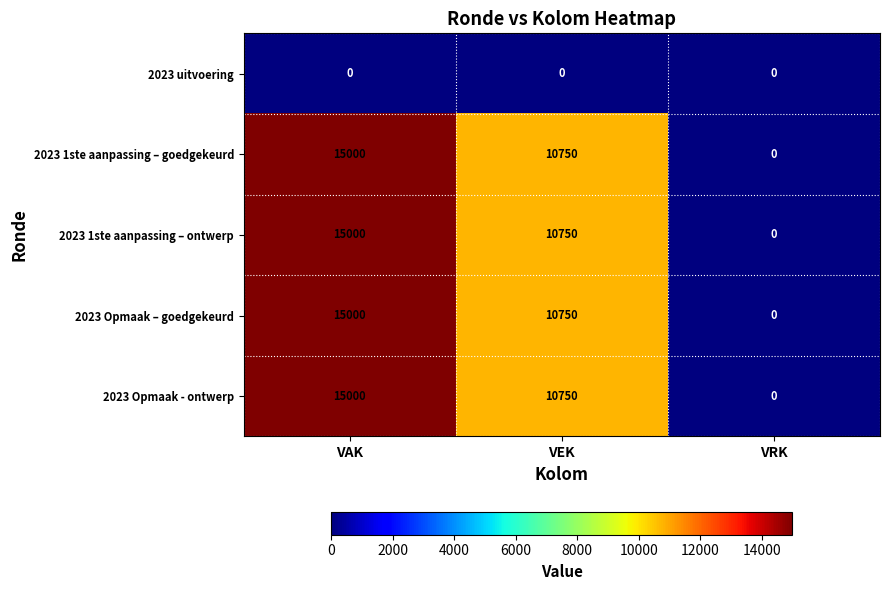

How many data points in 2023 1ste aanpassing – goedgekeurd are less than 10750?

1